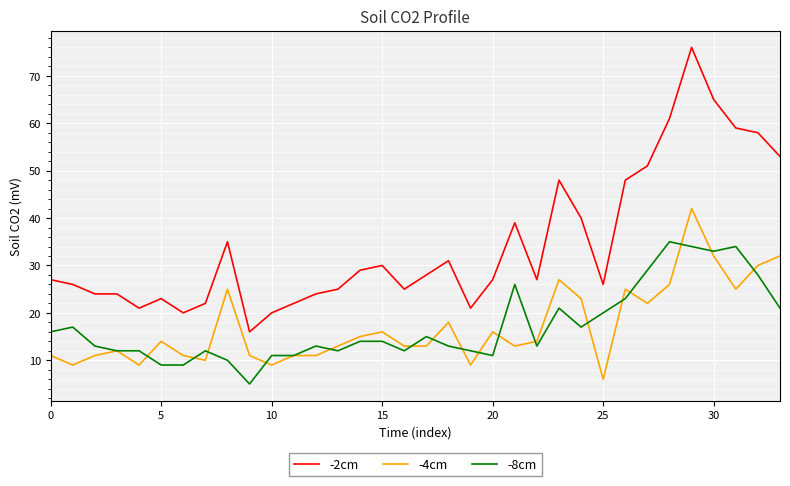

Which series has the largest total across all categories?

-2cm